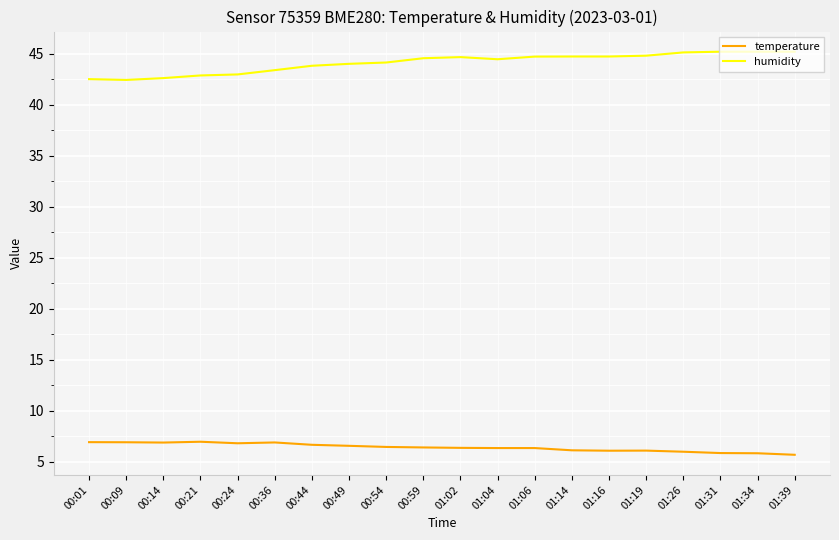

What is the spread (max minus min) of values at 01:31?

39.4